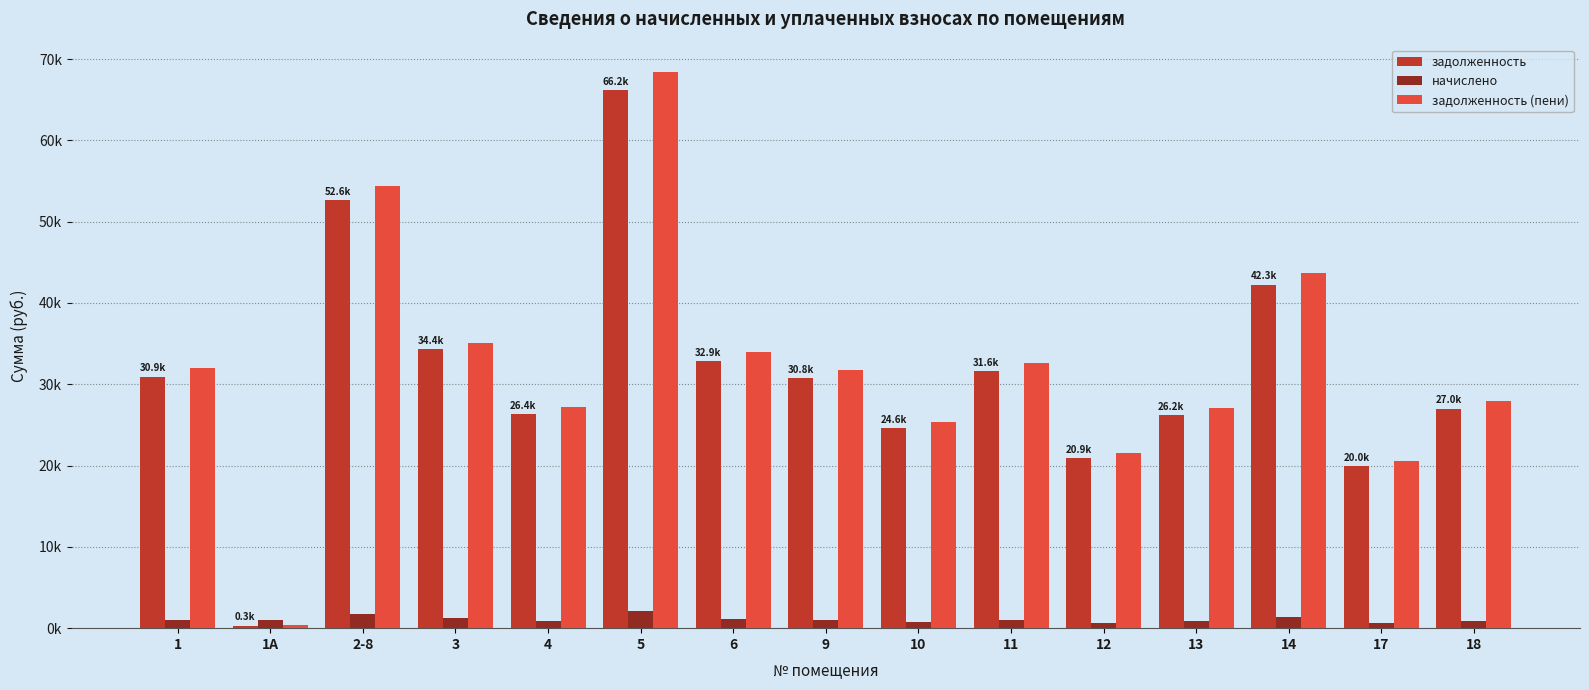

Which has a higher value, 4 or 1А?

4